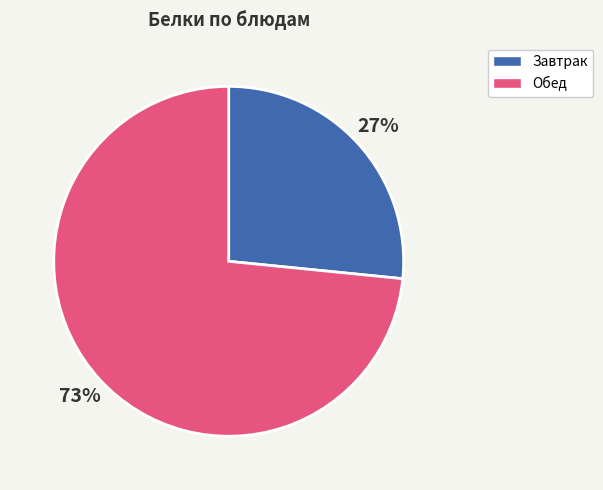

To the nearest percent, what is the average slice percentage?

50%